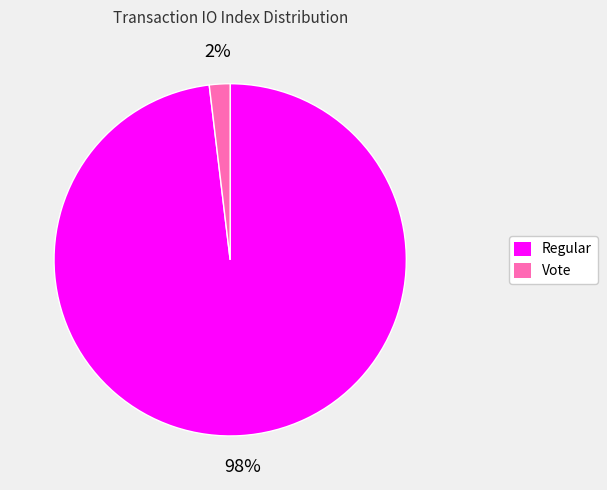

What percentage is the Vote slice, to the nearest percent?

2%